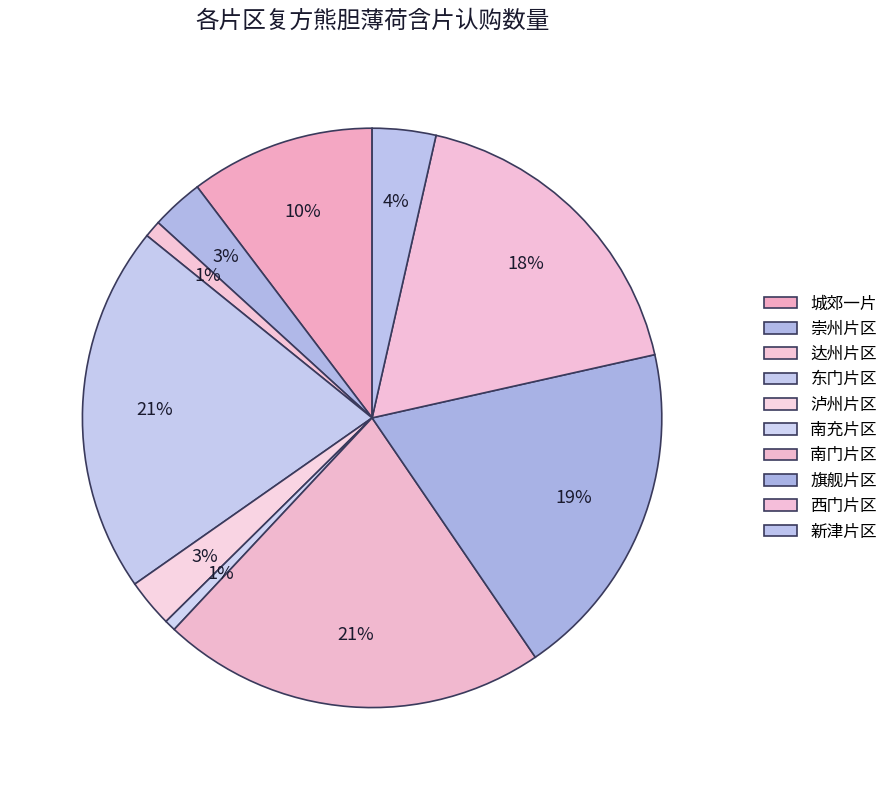

To the nearest percent, what is the average slice percentage?

10%